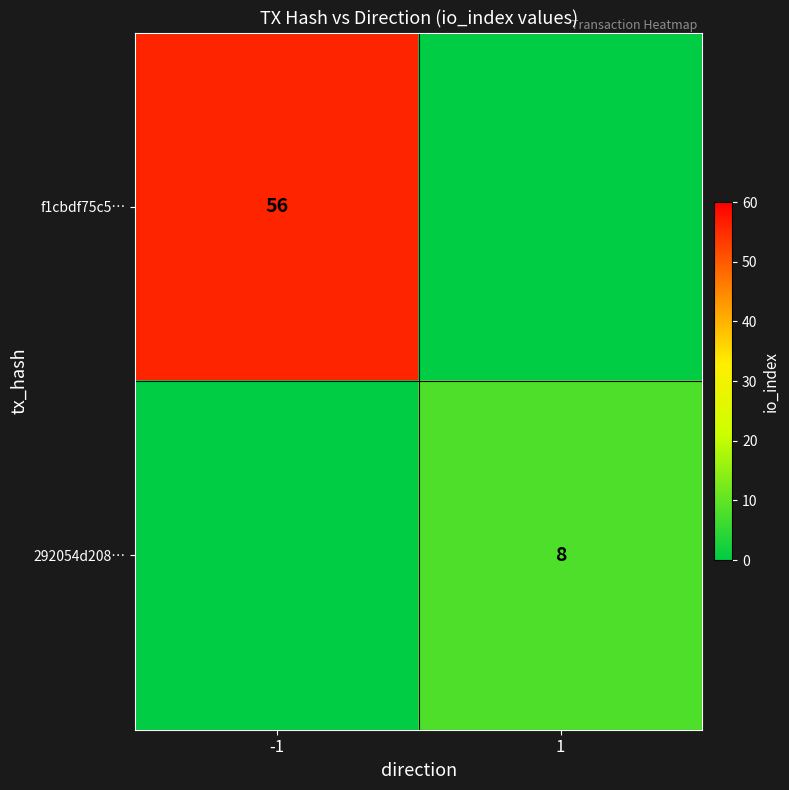

Is the value of f1cbdf75c5… at -1 greater than the value of 292054d208… at 1?

Yes